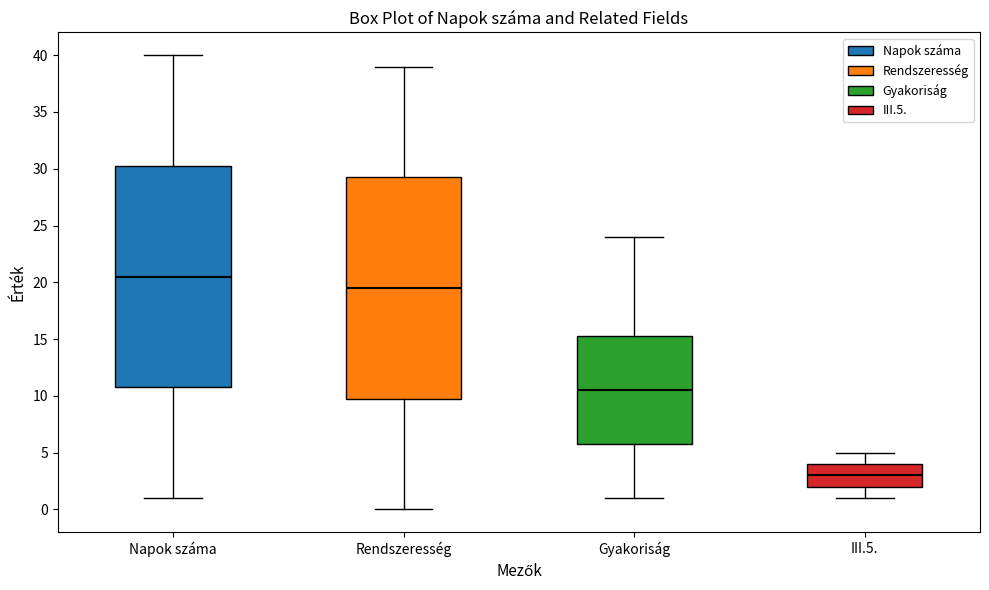

Which box's median line is the lowest?

III.5.